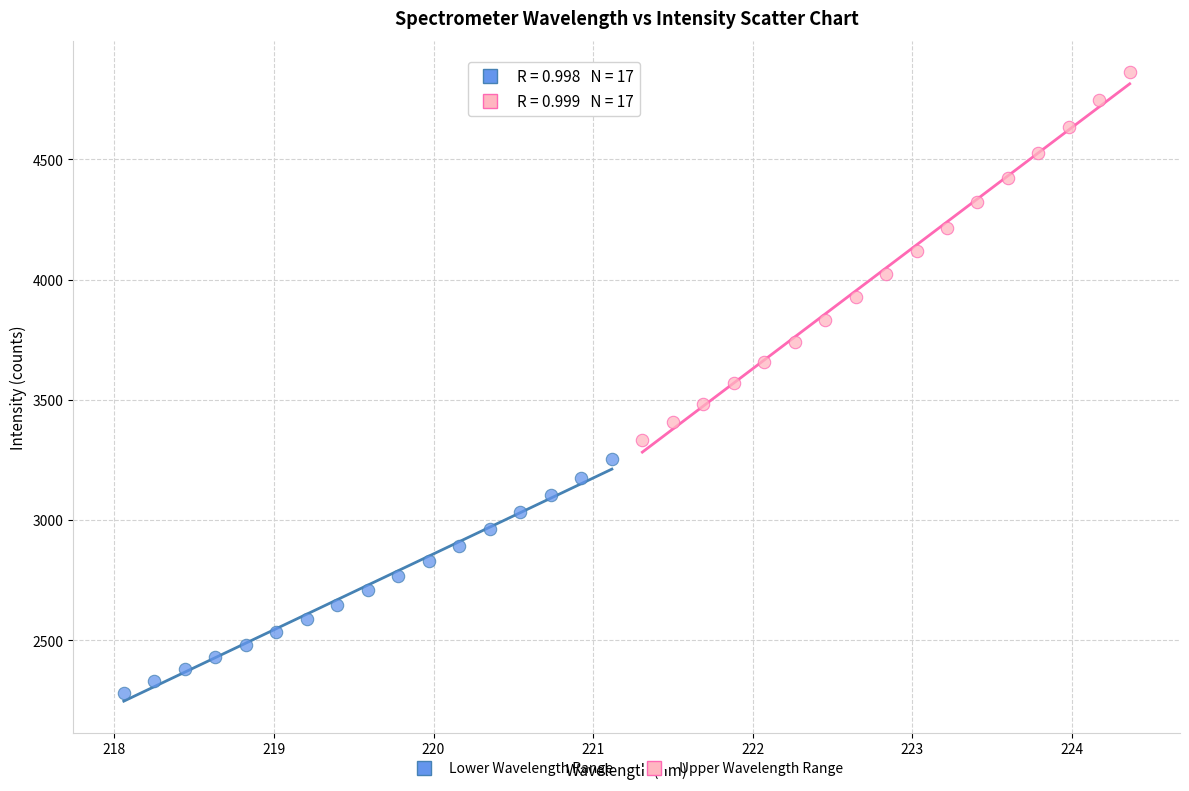

Which series reaches the minimum Y coordinate?

Lower Wavelength Range